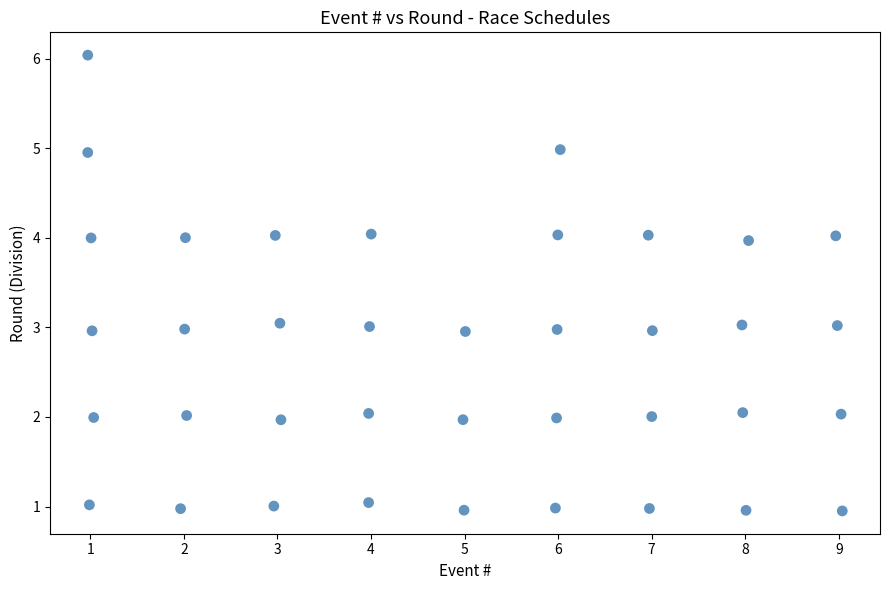

What is the range of X values (max minus min)?

8.1